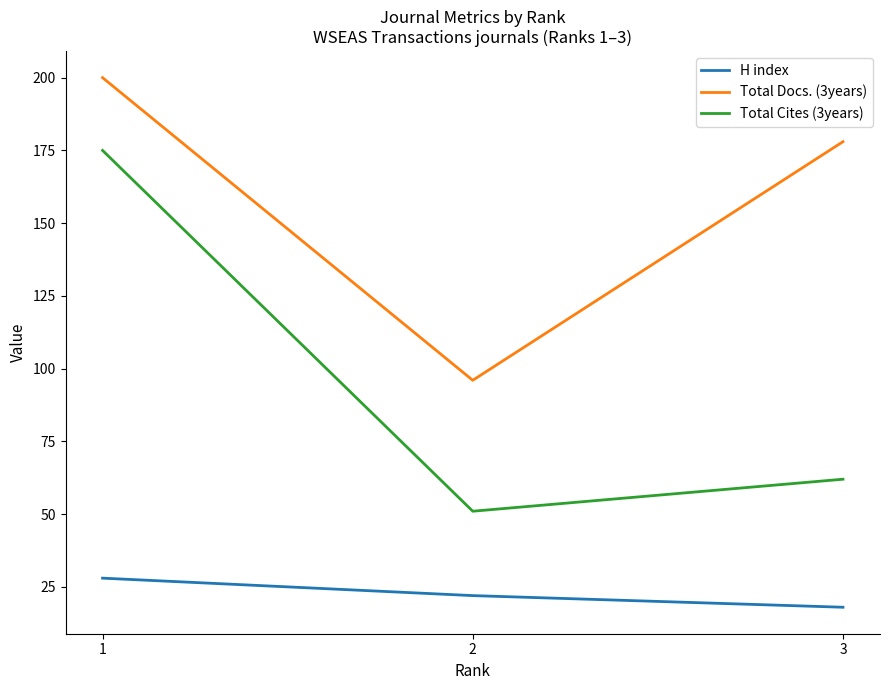

Which category has the lowest value across all series?

3